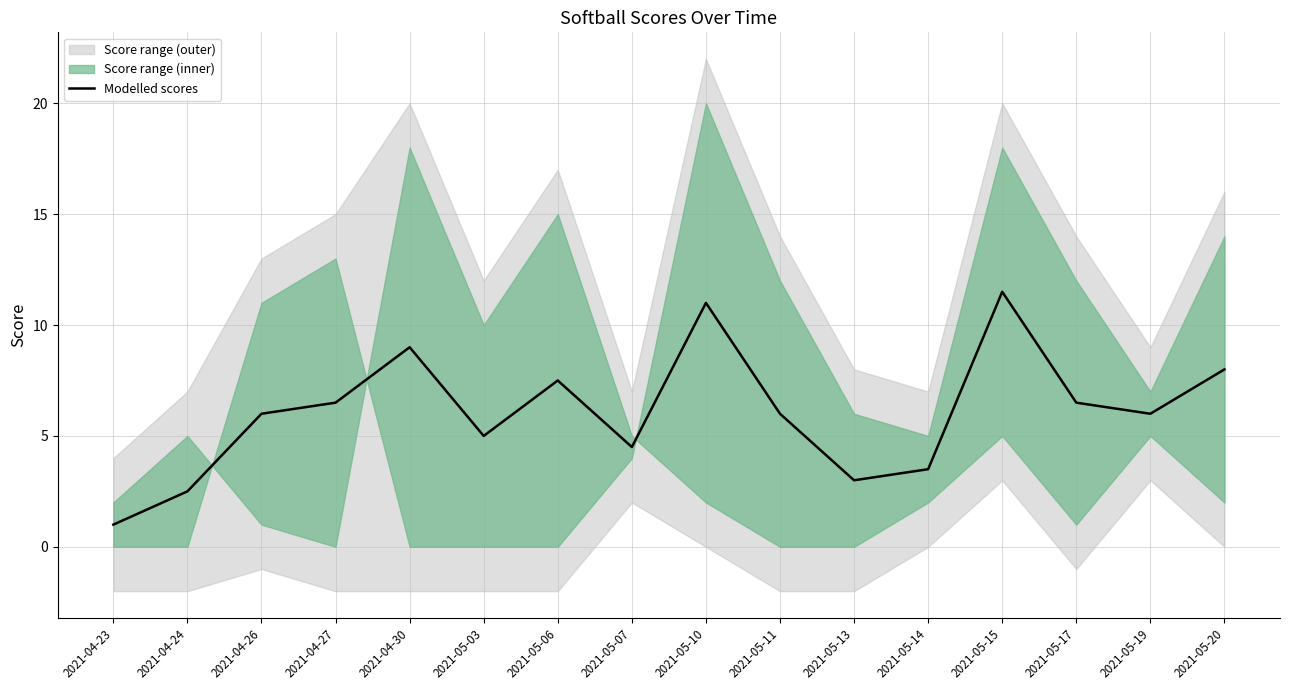

Which has a higher value, 2021-04-26 or 2021-05-17?

2021-05-17